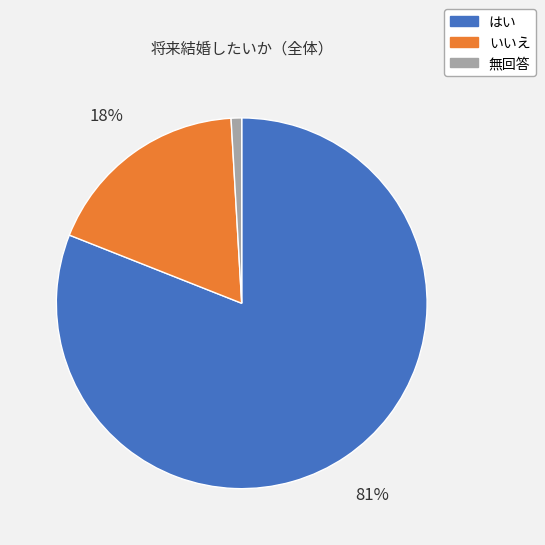

Between 無回答 and いいえ, which is larger?

いいえ